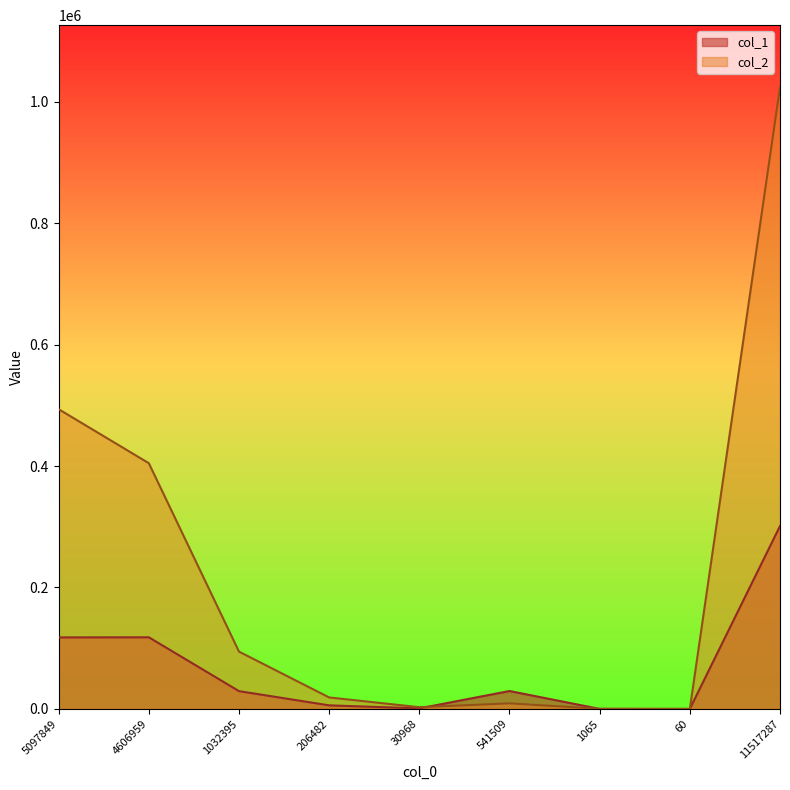

What is the sum of all col_2 values?

2047584